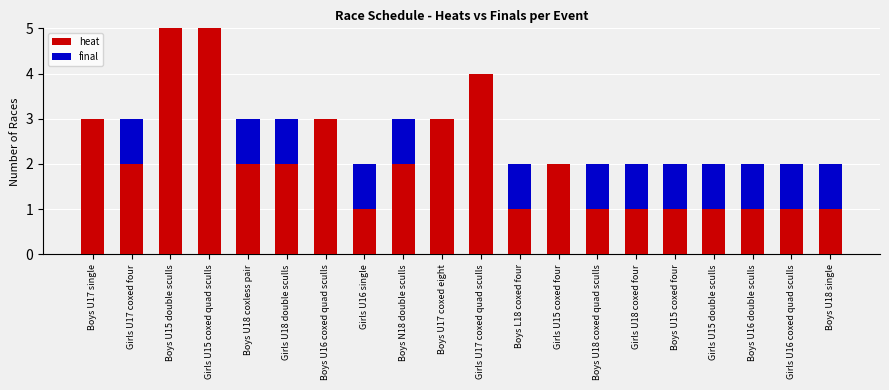

What is the maximum value for heat?

5